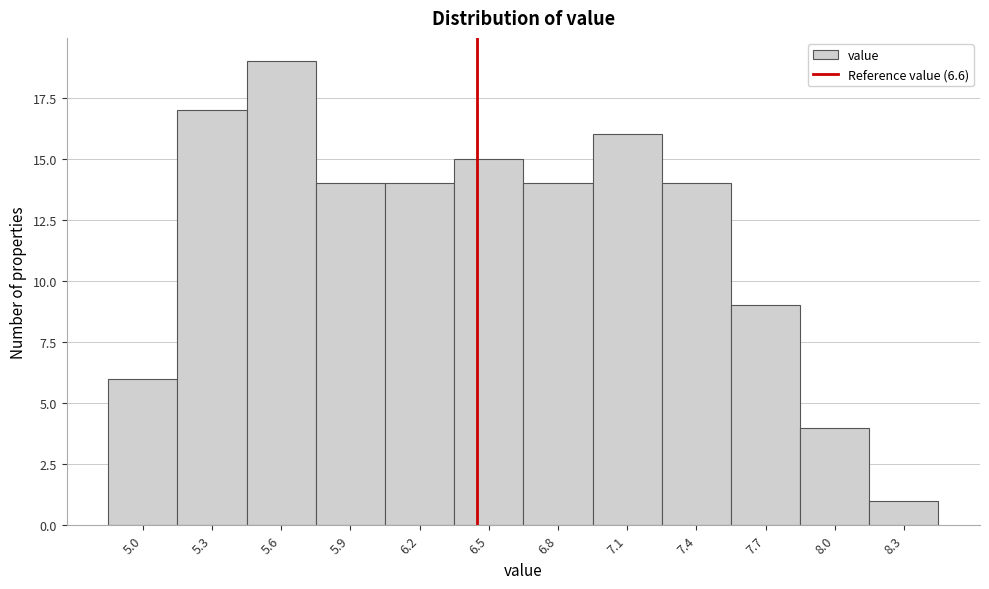

Reading left to right, extract all data points from this chart.

5.0=6	5.3=17	5.6=19	5.9=14	6.2=14	6.5=15	6.8=14	7.1=16	7.4=14	7.7=9	8.0=4	8.3=1